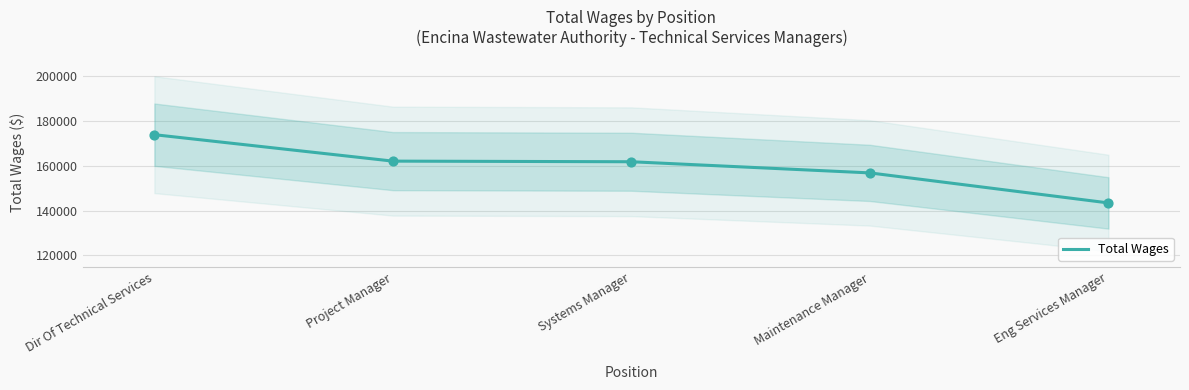

What is the ratio of the value at Dir Of Technical Services to the value at Eng Services Manager?

1.2